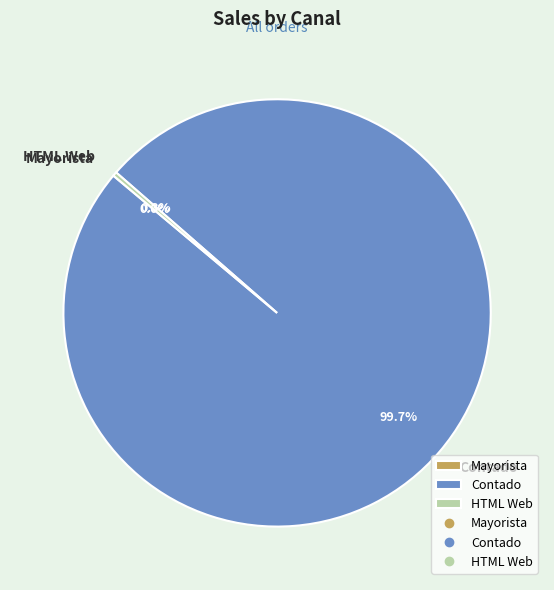

Which category has the biggest portion of the pie?

Contado